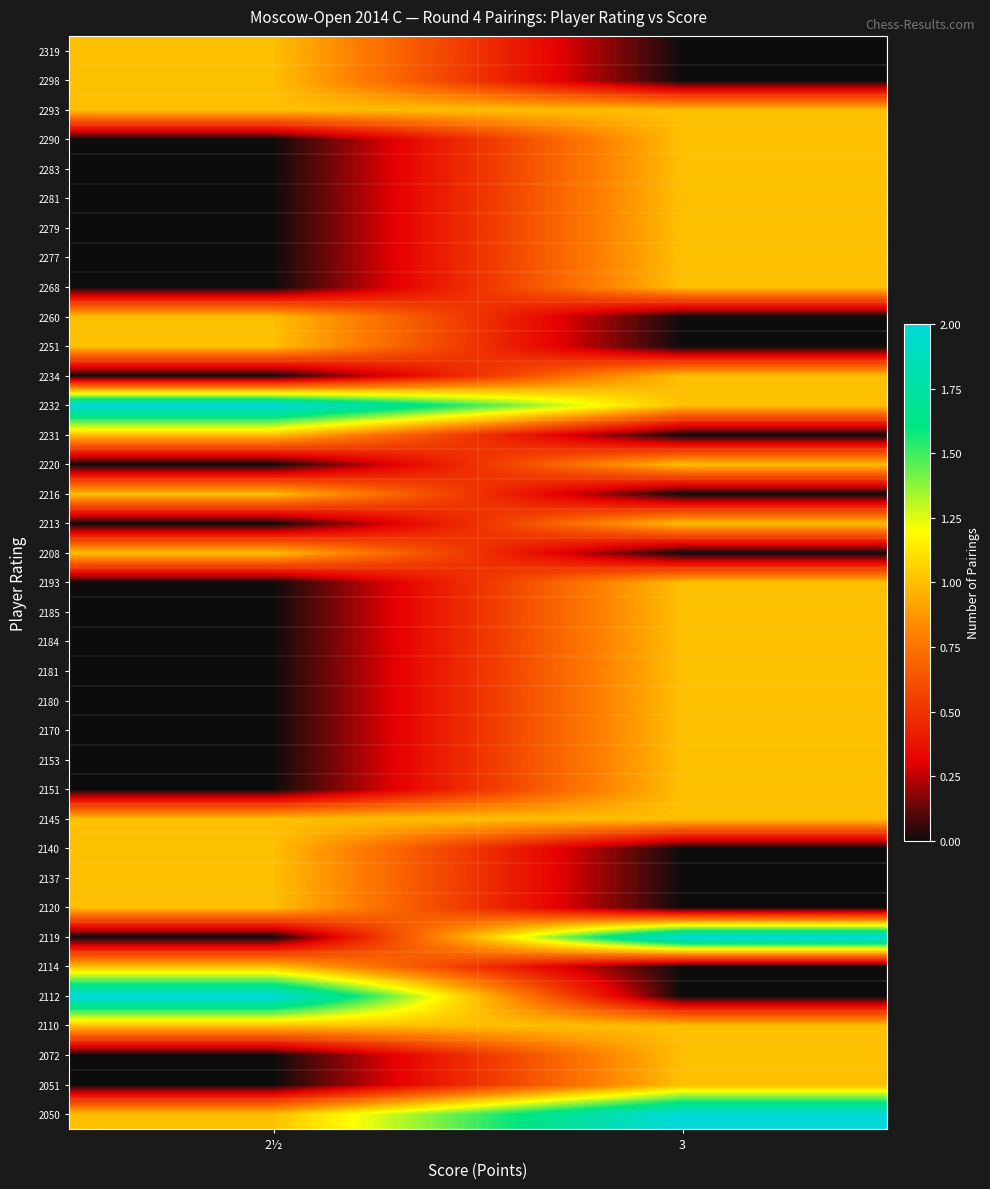

Reading left to right, transcribe all the data shown in this chart.

2050: 2½=1	3=2
2051: 2½=0	3=1
2072: 2½=0	3=1
2110: 2½=1	3=1
2112: 2½=2	3=0
2114: 2½=1	3=0
2119: 2½=0	3=2
2120: 2½=1	3=0
2137: 2½=1	3=0
2140: 2½=1	3=0
2145: 2½=1	3=1
2151: 2½=0	3=1
2153: 2½=0	3=1
2170: 2½=0	3=1
2180: 2½=0	3=1
2181: 2½=0	3=1
2184: 2½=0	3=1
2185: 2½=0	3=1
2193: 2½=0	3=1
2208: 2½=1	3=0
2213: 2½=0	3=1
2216: 2½=1	3=0
2220: 2½=0	3=1
2231: 2½=1	3=0
2232: 2½=2	3=1
2234: 2½=0	3=1
2251: 2½=1	3=0
2260: 2½=1	3=0
2268: 2½=0	3=1
2277: 2½=0	3=1
2279: 2½=0	3=1
2281: 2½=0	3=1
2283: 2½=0	3=1
2290: 2½=0	3=1
2293: 2½=1	3=1
2298: 2½=1	3=0
2319: 2½=1	3=0